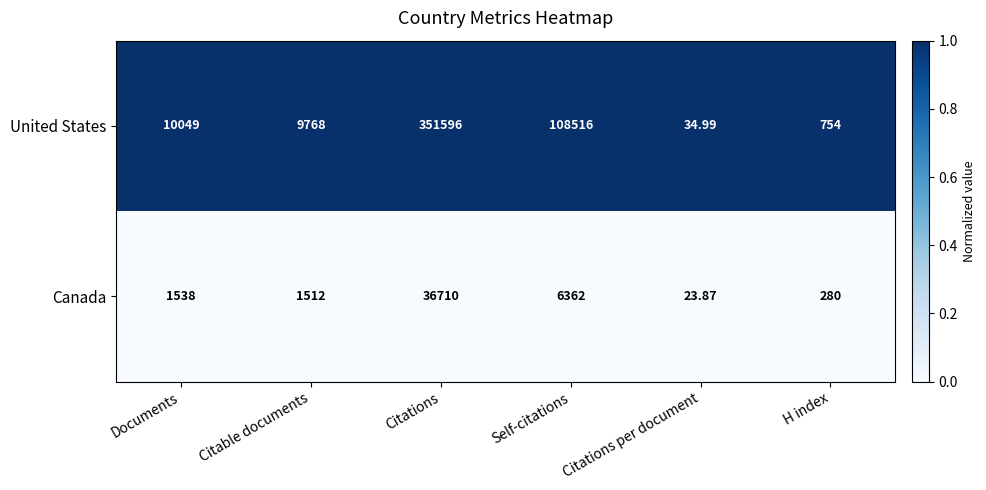

Between Self-citations and H index, which series saw the biggest shift?

United States